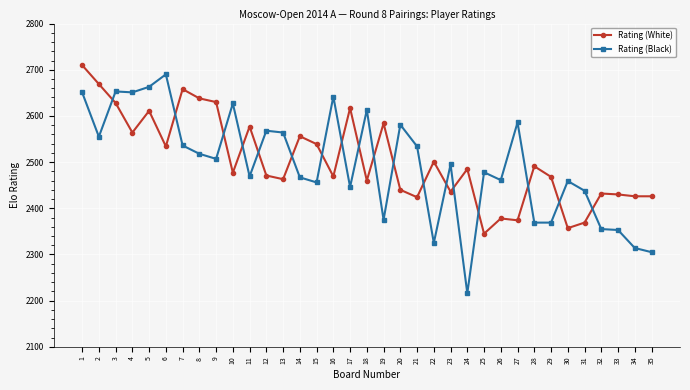

At 20, list the series in order from smallest to largest.

Rating (White), Rating (Black)